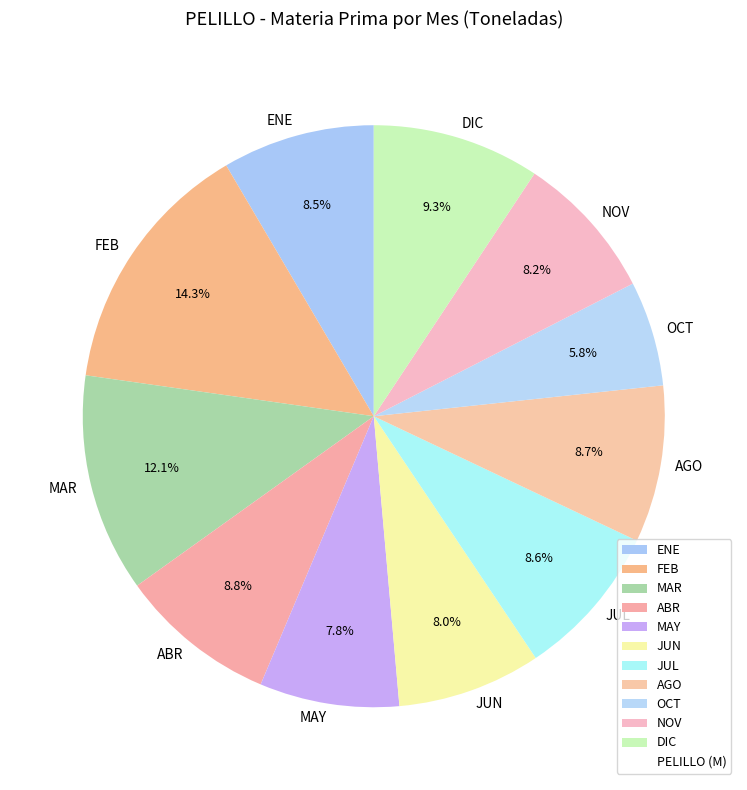

Which has a higher value, JUL or MAR?

MAR